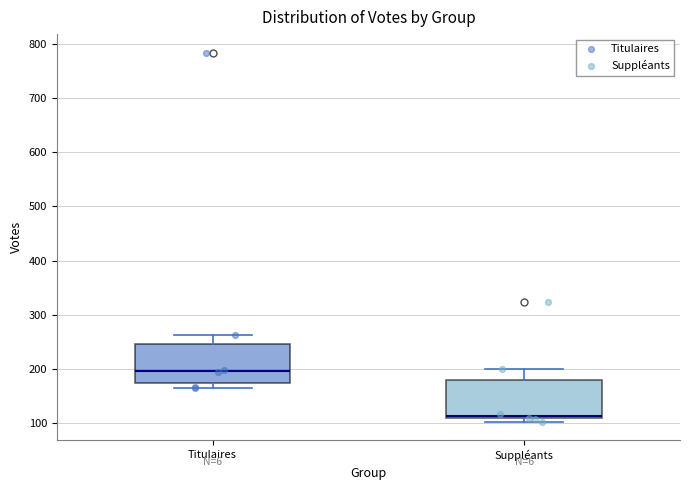

Where does the median line of the box for Titulaires sit on the y-axis? The values are not printed on the chart, so give them approximately, as read against the axis.

200